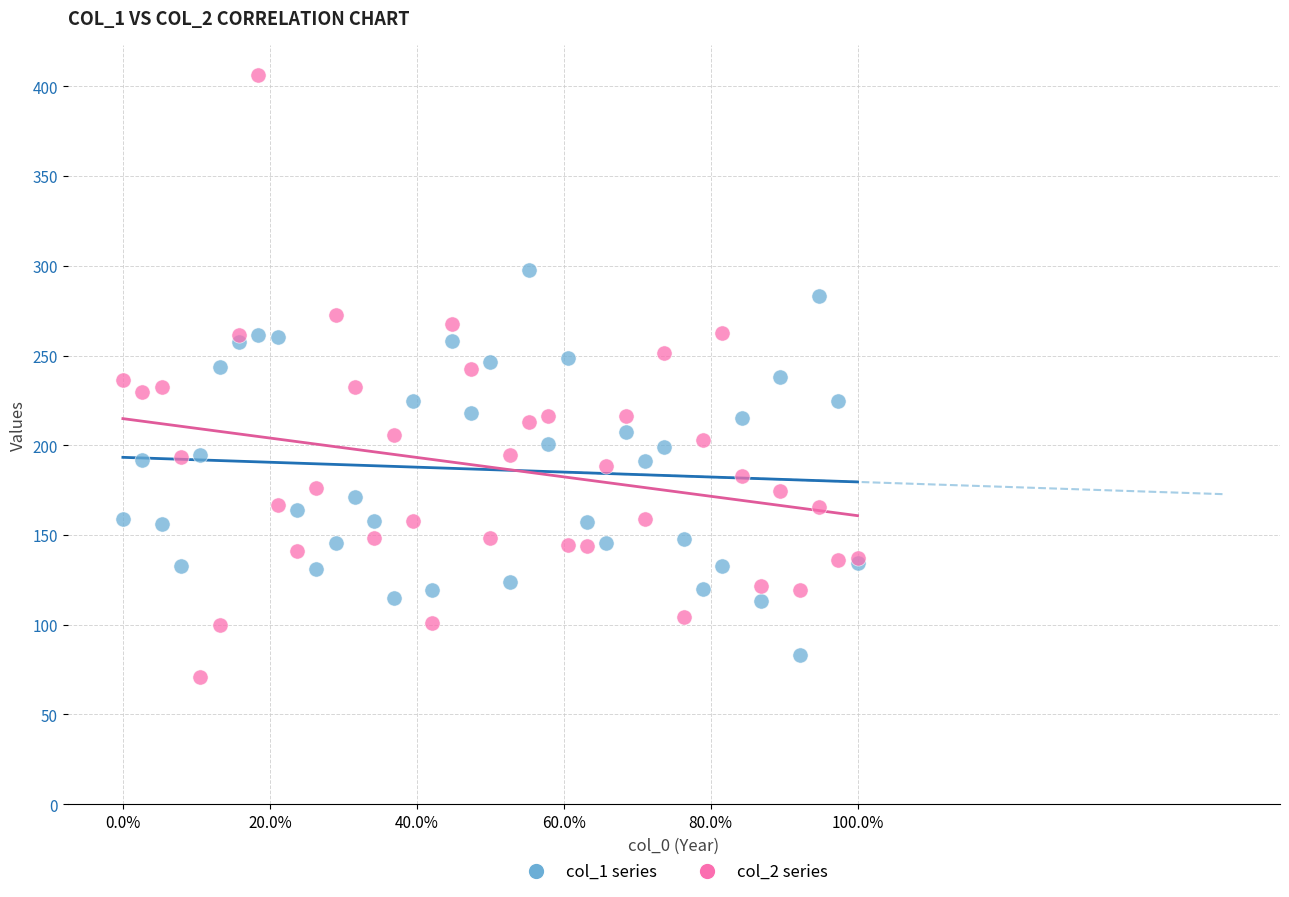

Which series contains the highest Y value?

col_2 series